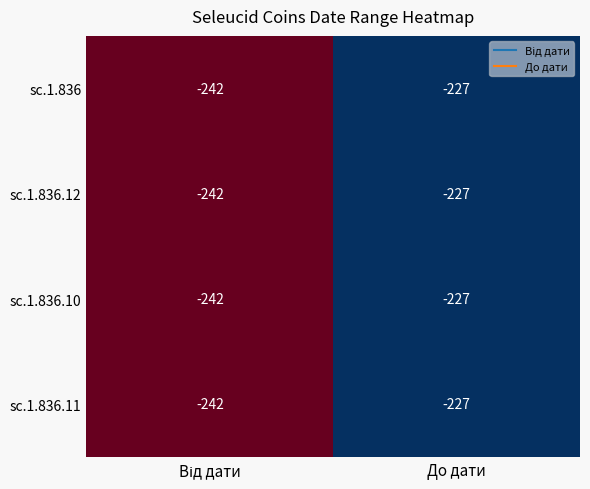

What is the smallest value displayed?

-242